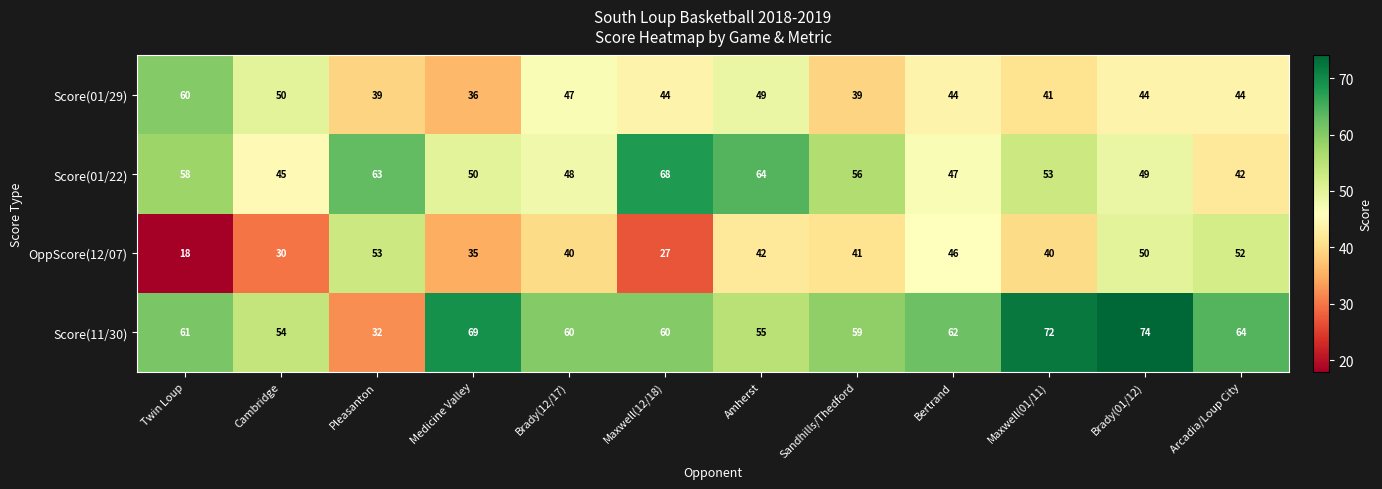

What is the sum of the Score(01/22) values at Bertrand and Medicine Valley?

97